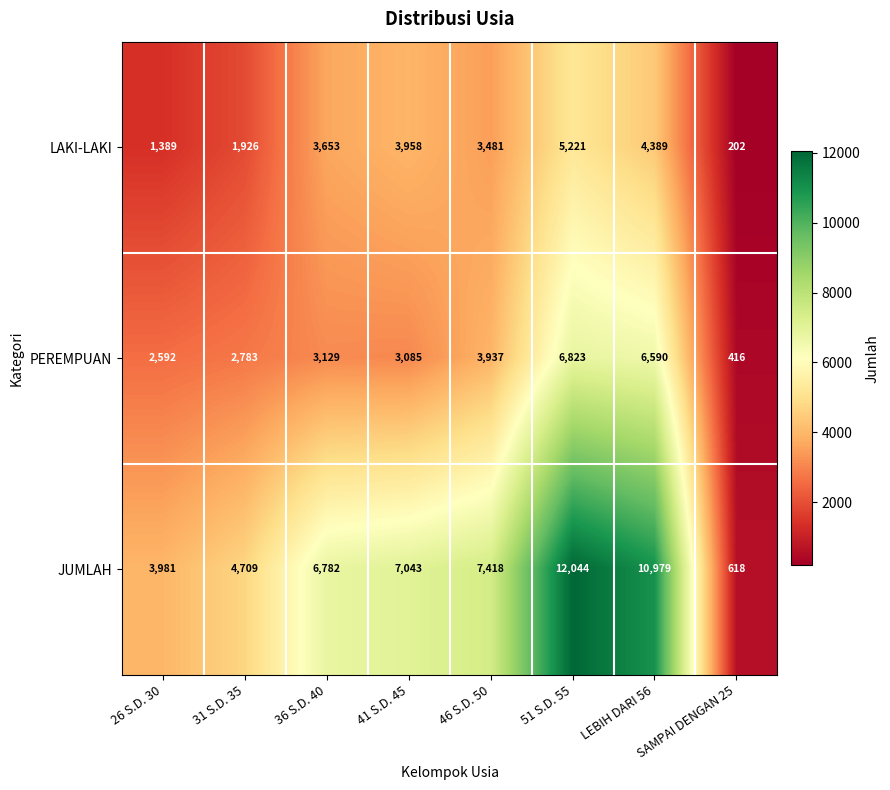

Is it true that PEREMPUAN equals 273 at SAMPAI DENGAN 25?

False